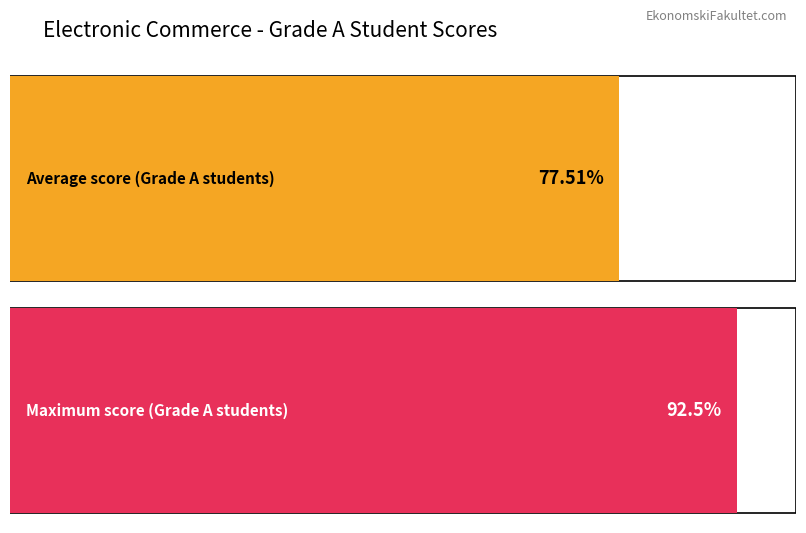

Does the chart contain any negative values?

No